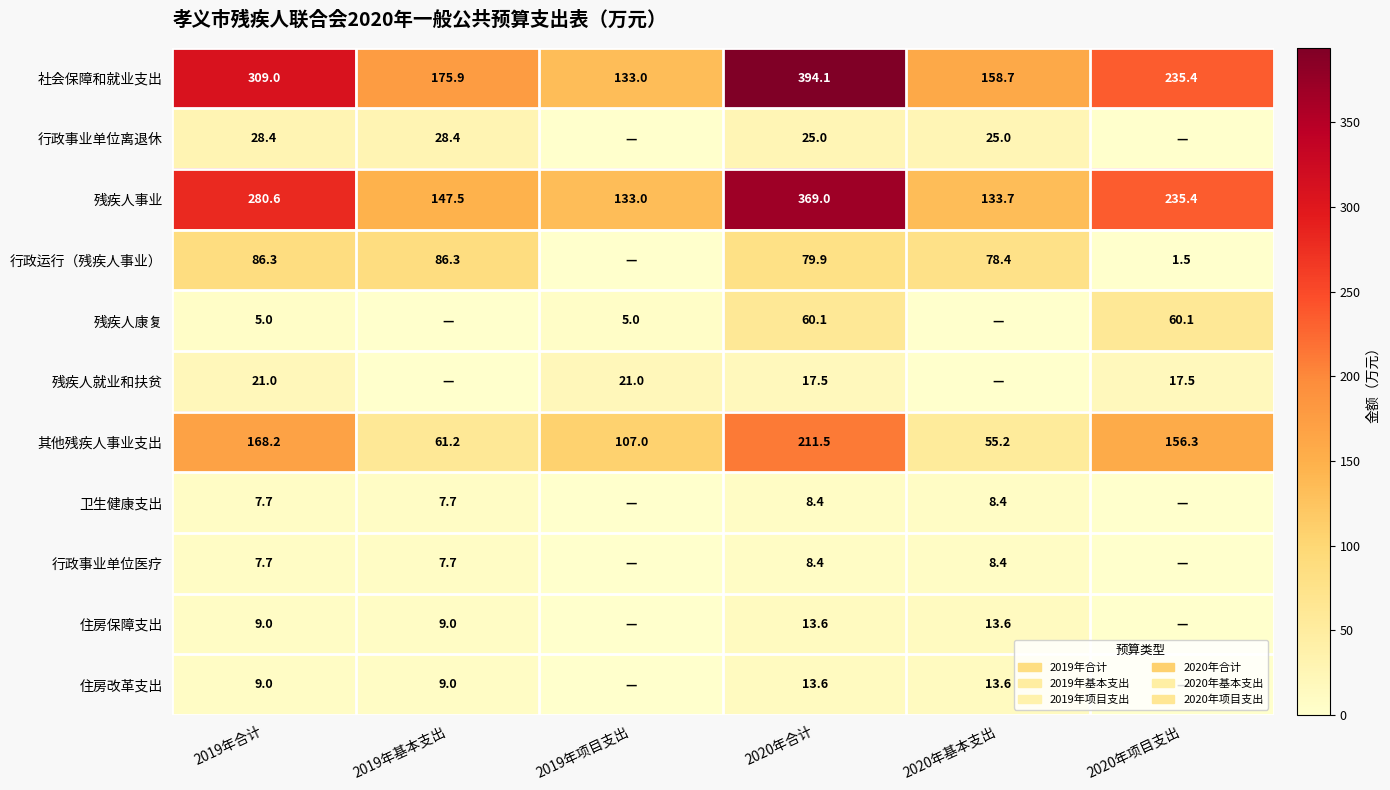

What is the sum of the 行政事业单位离退休 values at 2020年合计 and 2020年基本支出?

50.0